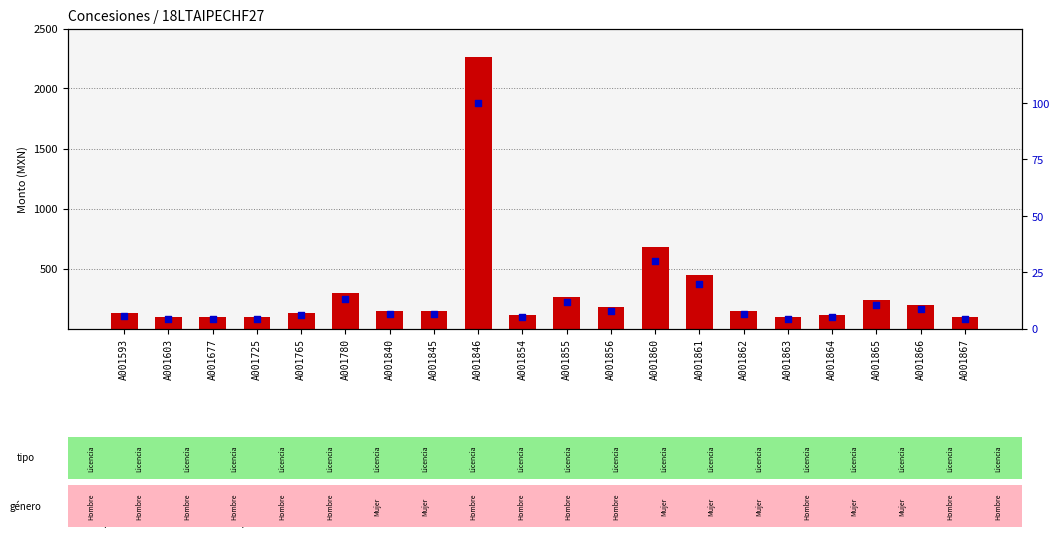

At how many categories does at least one series exceed 226?

6